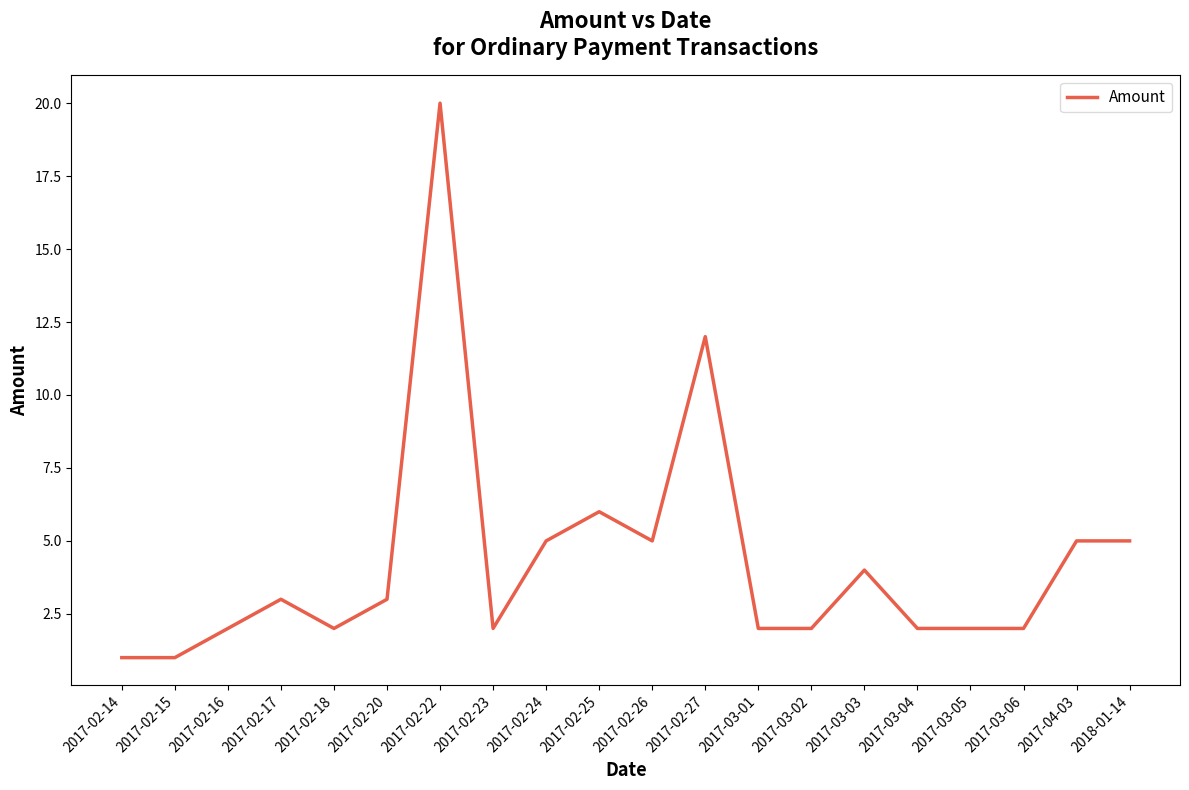

What is the sum of the values at 2017-02-16 and 2017-02-20?

5